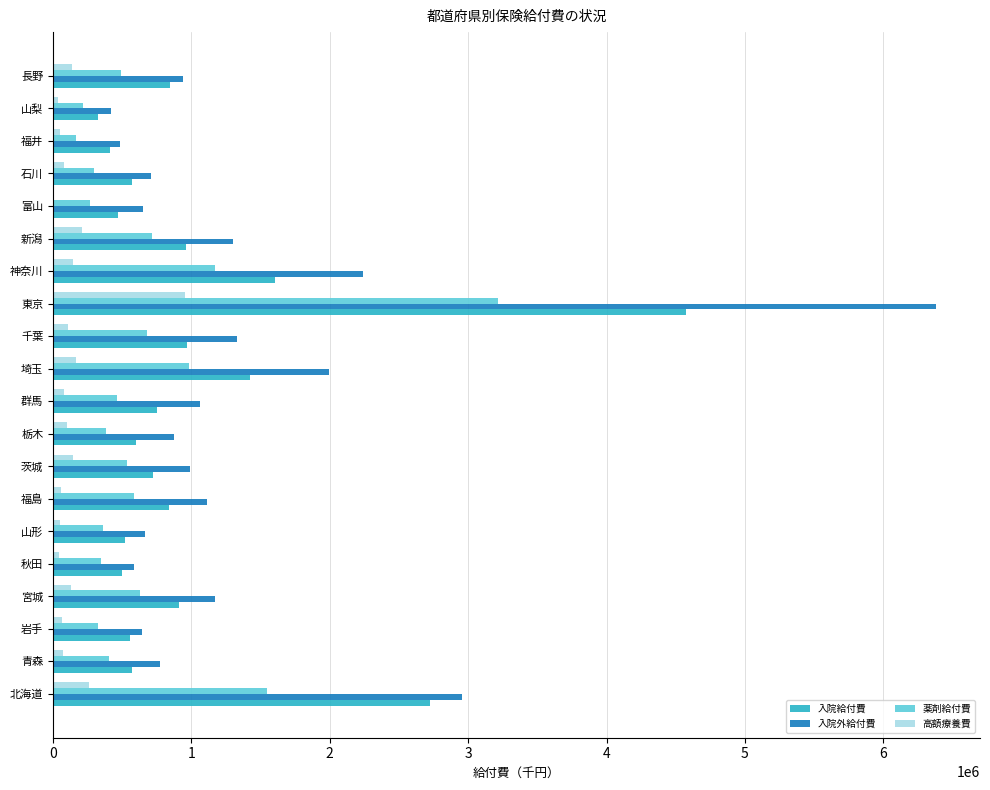

What is the maximum value shown in the chart?

6380619.4